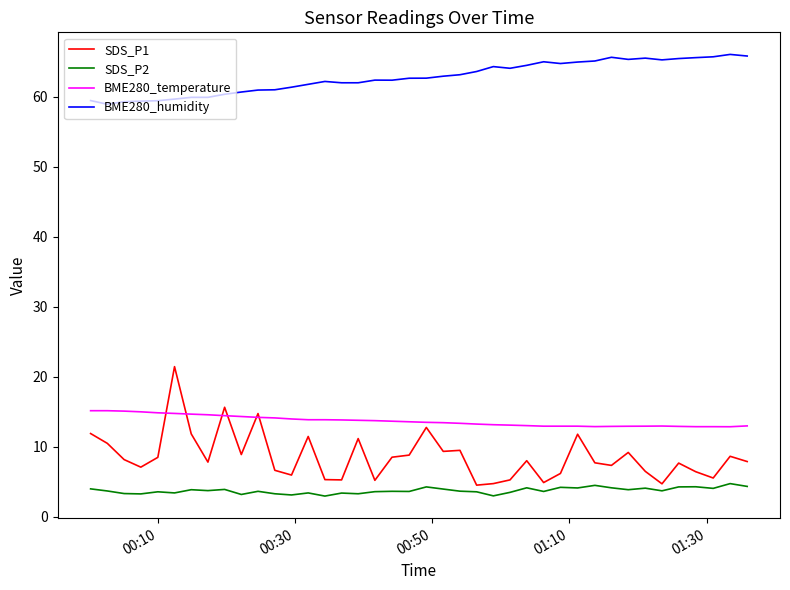

True or false: BME280_temperature and BME280_humidity cross at least once.

False